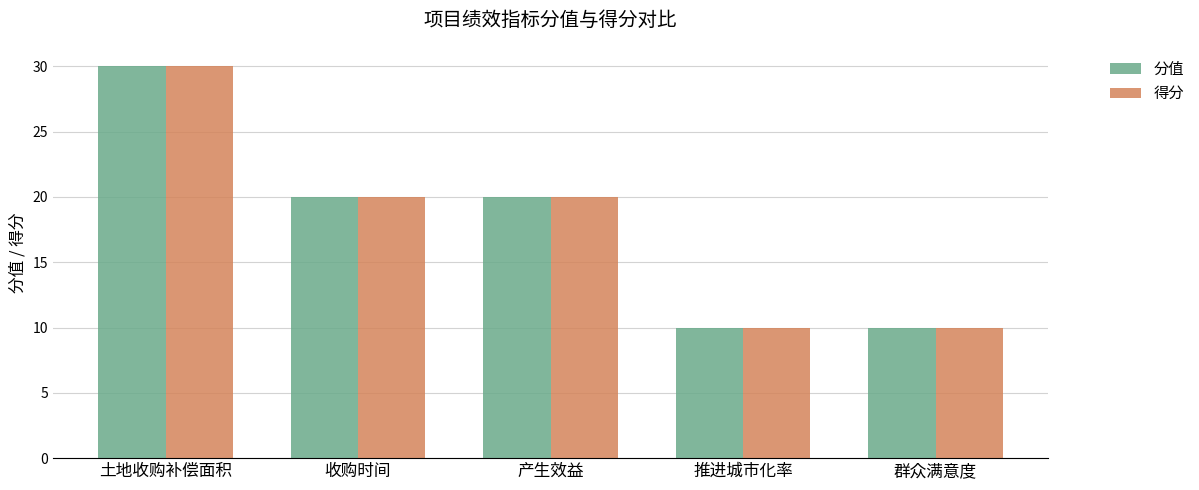

How many bars are there in each group?

2